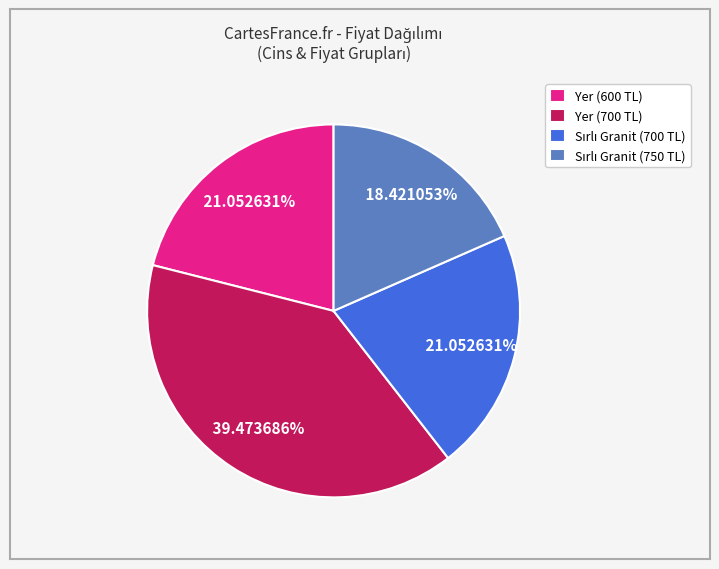

Is there any slice that represents more than half of the pie?

No